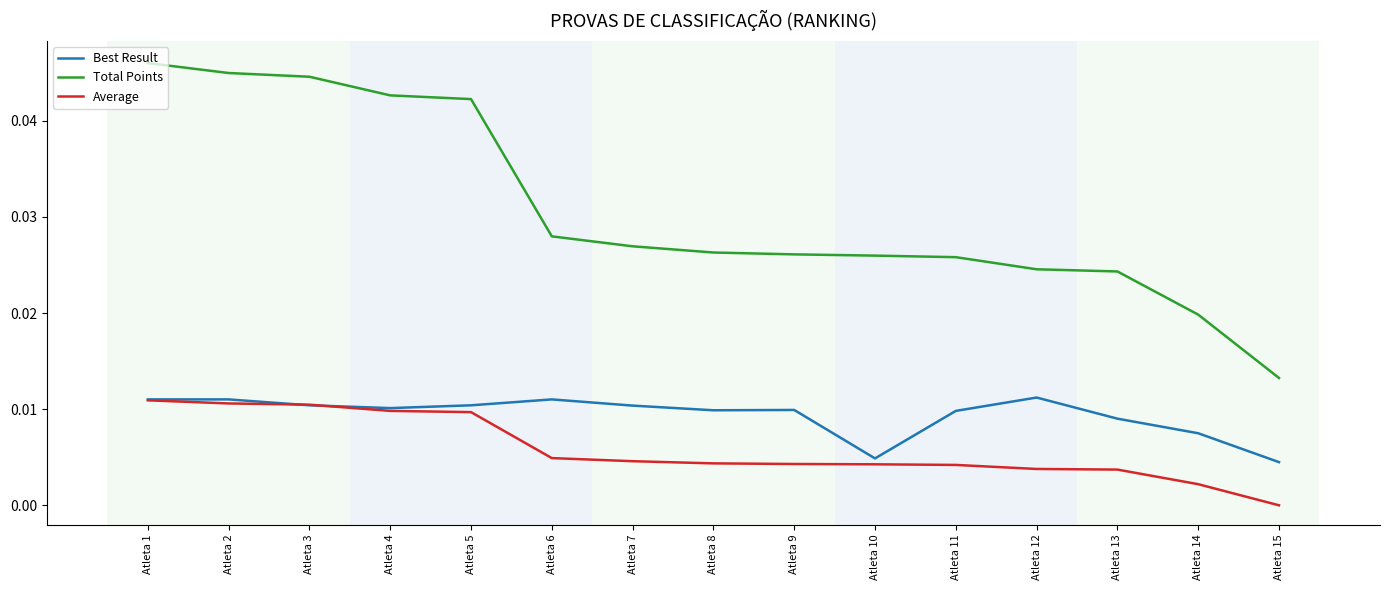

Count the number of data series in this chart.

3